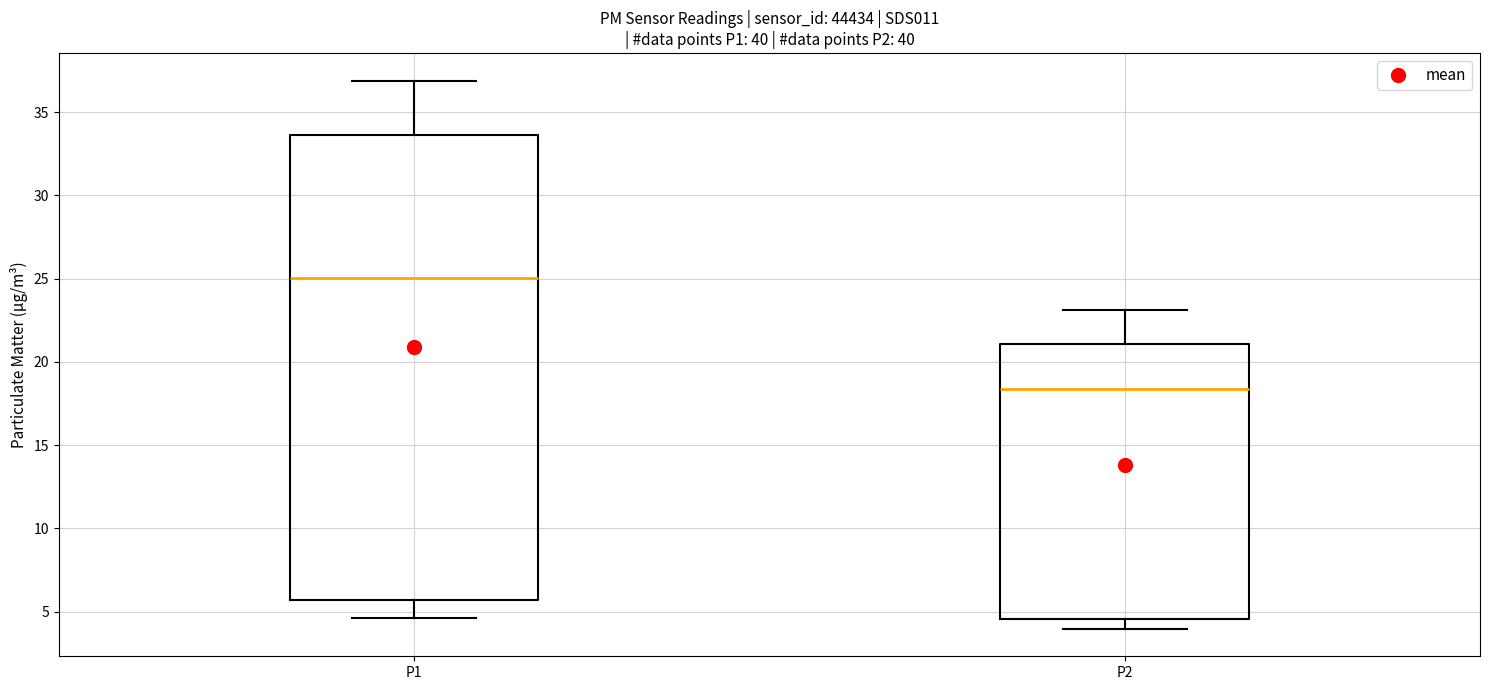

Reading left to right, read every box against the y-axis: the position of its median line, the range the box covers, and the ends of its whiskers. The values are not printed on the chart, so give them approximately, as read against the axis.

P1: median 25.0, box 5.5 to 33.5, whiskers 4.5 to 37.0
P2: median 18.5, box 4.5 to 21.0, whiskers 4.0 to 23.0